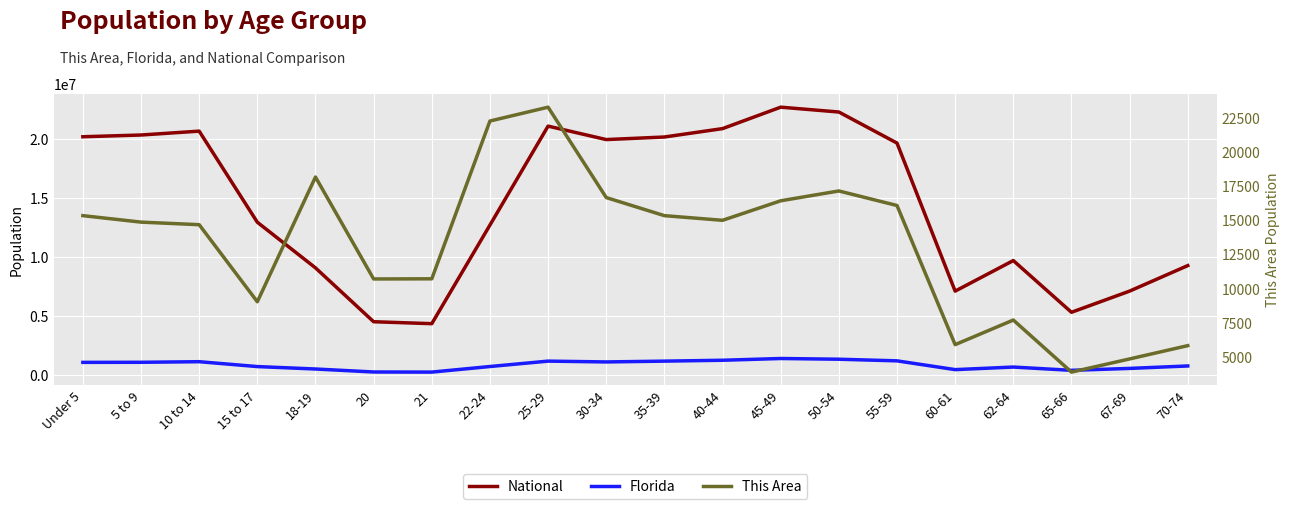

How many data points in National are above 19664805?

9